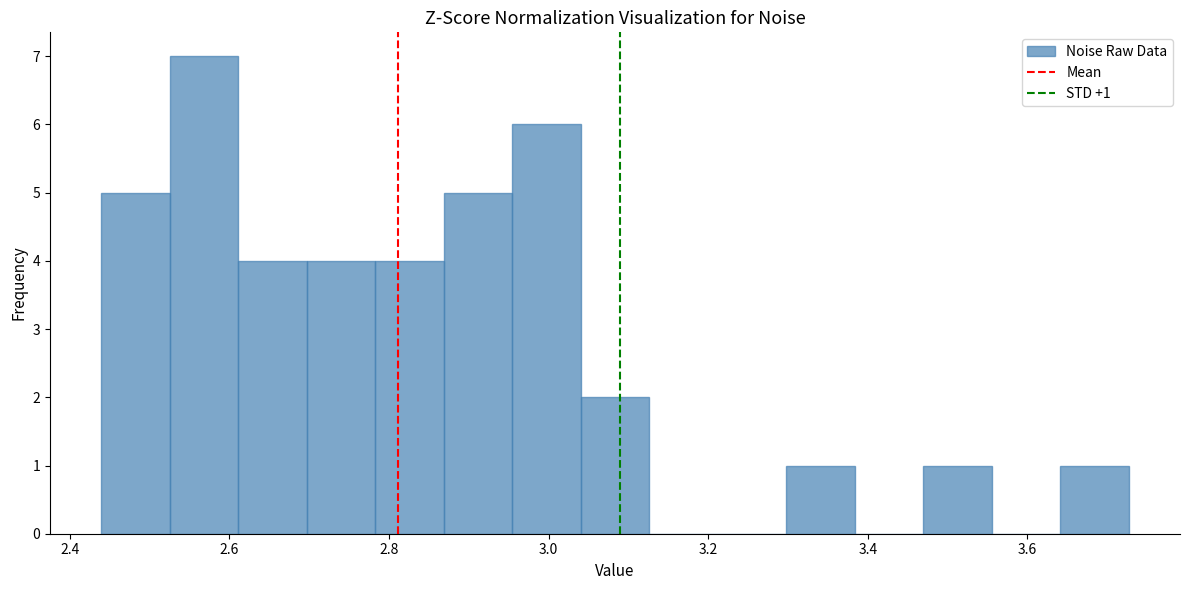

Which range on the x-axis has the tallest bar?

2.52 to 2.62